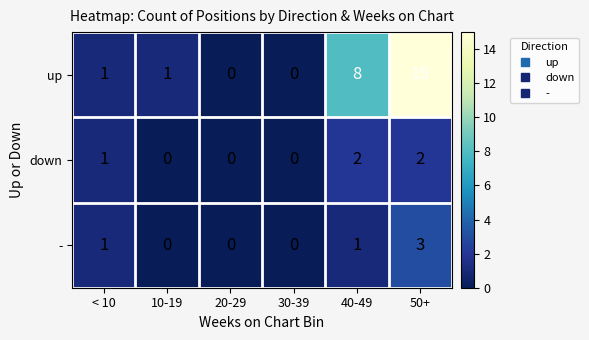

How many categories are shown in the chart?

6